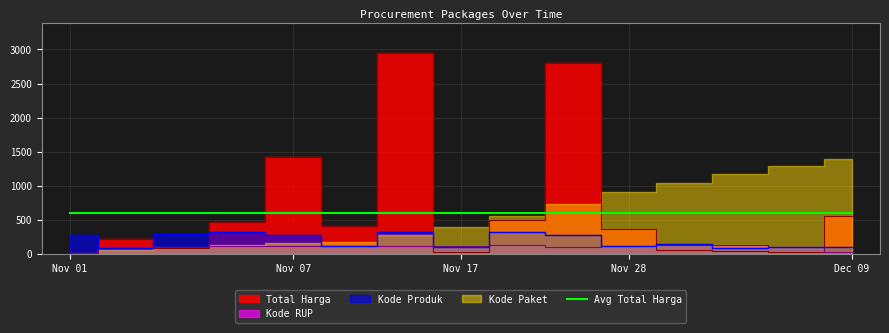

In Total Harga, how many points are higher than both neighbors (excluding endpoints)?

4